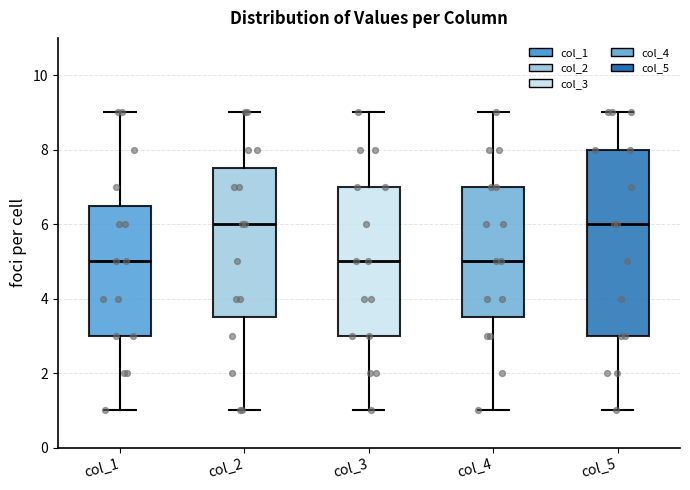

Reading left to right, transcribe this box plot: for each box, give where its median line is, the range the box spans, and where its two whiskers end, as read against the y-axis. The values are not printed on the chart, so give them approximately, as read against the axis.

col_1: median 5.0, box 3.0 to 6.6, whiskers 1.0 to 9.0
col_2: median 6.0, box 3.6 to 7.6, whiskers 1.0 to 9.0
col_3: median 5.0, box 3.0 to 7.0, whiskers 1.0 to 9.0
col_4: median 5.0, box 3.6 to 7.0, whiskers 1.0 to 9.0
col_5: median 6.0, box 3.0 to 8.0, whiskers 1.0 to 9.0